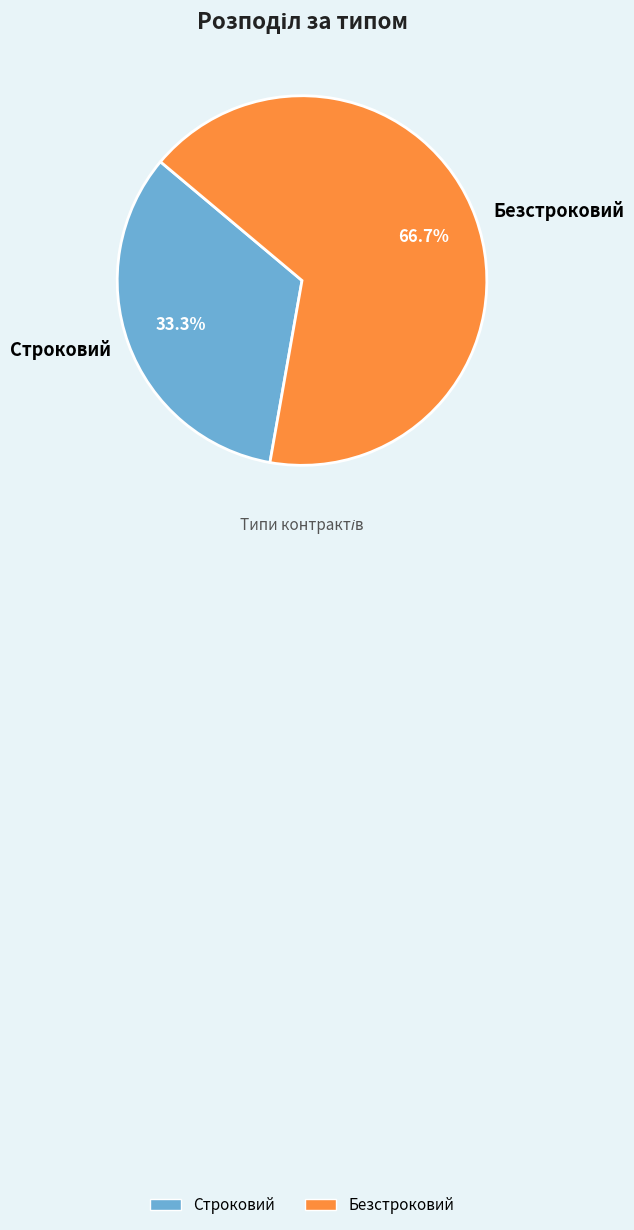

Between Безстроковий and Строковий, which is larger?

Безстроковий